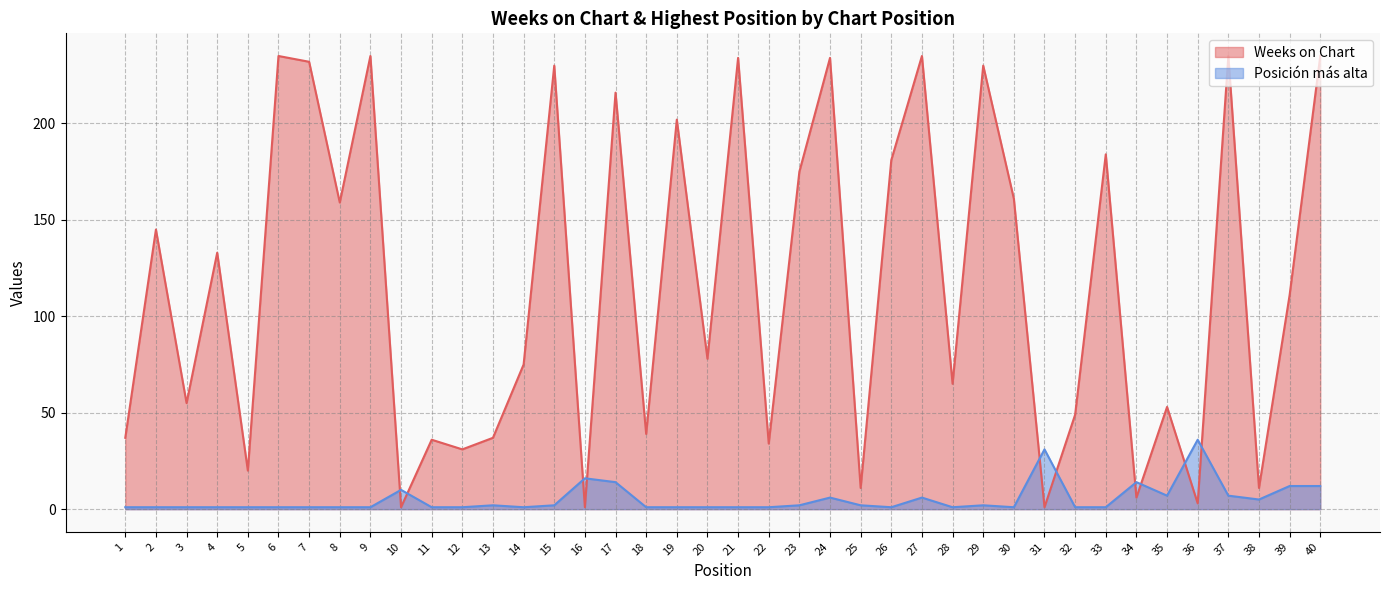

Reading left to right, transcribe all the data shown in this chart.

Weeks on Chart: 37	145	55	133	20	235	232	159	235	1	36	31	37	75	230	1	216	39	202	78	234	34	175	234	11	181	235	65	230	161	1	49	184	6	53	3	235	11	111	235
Posición más alta: 1	1	1	1	1	1	1	1	1	10	1	1	2	1	2	16	14	1	1	1	1	1	2	6	2	1	6	1	2	1	31	1	1	14	7	36	7	5	12	12